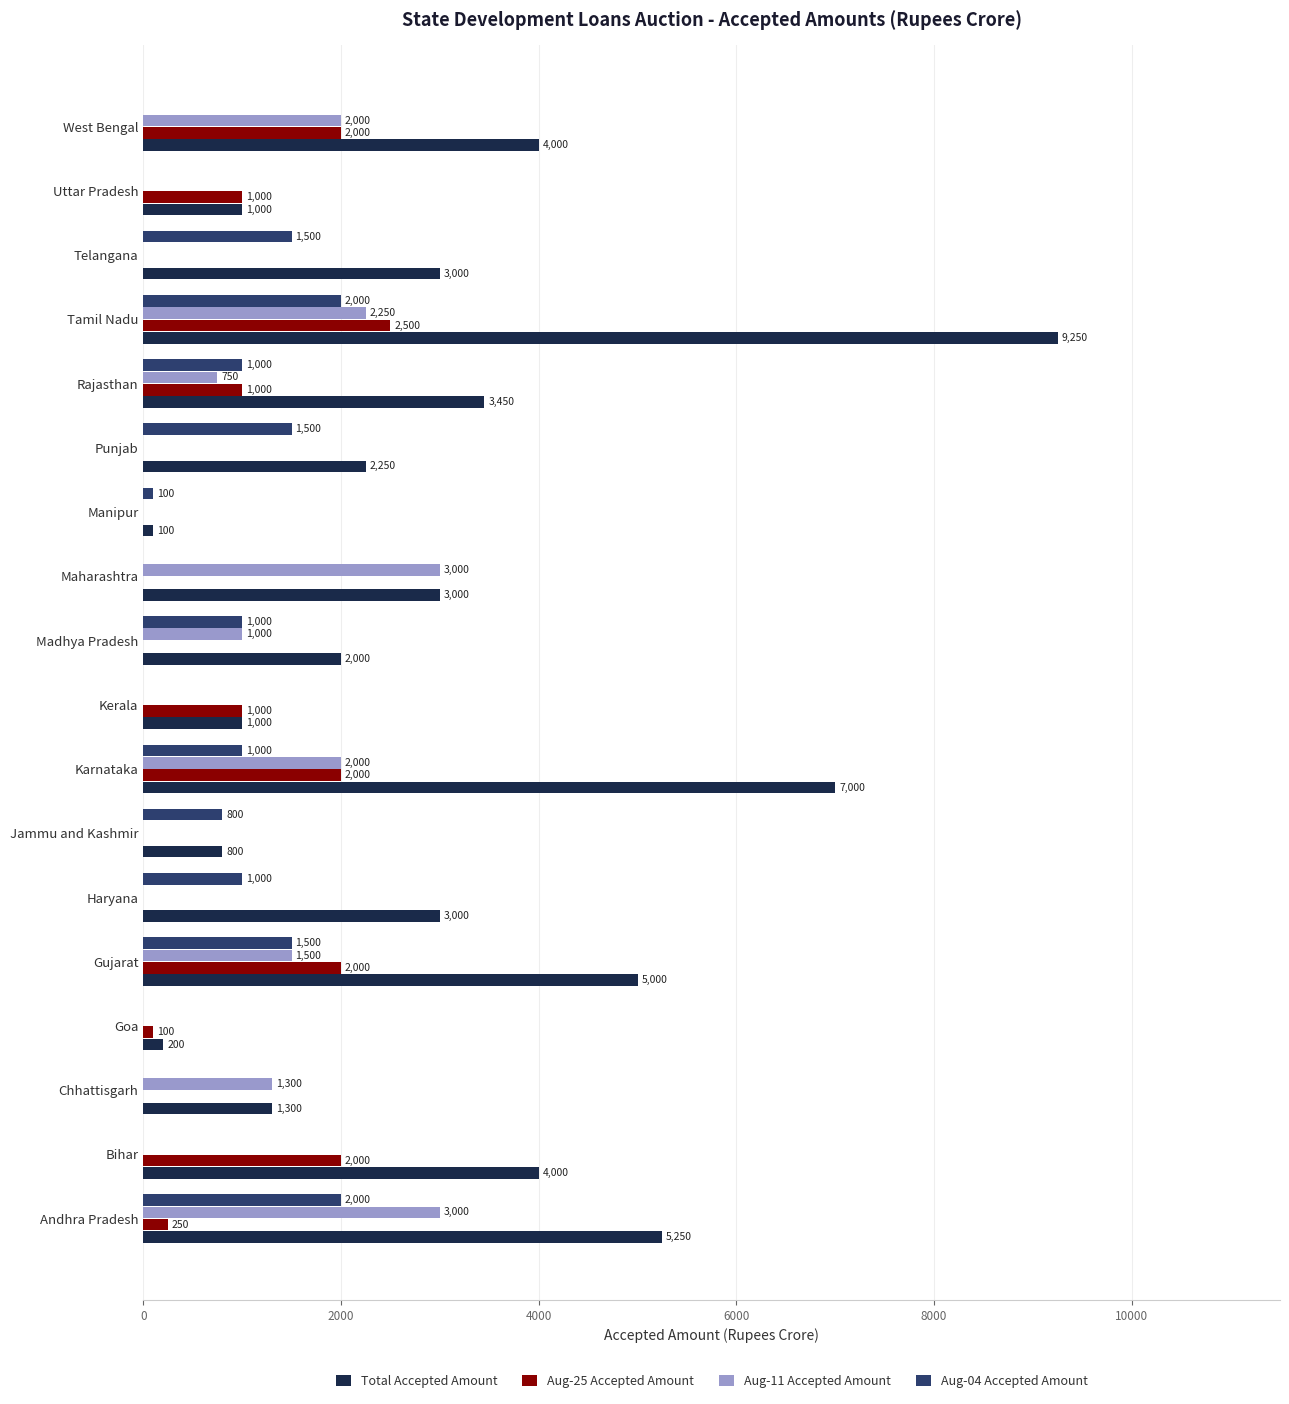

What is the sum of all Aug-25 Accepted Amount values?

13850